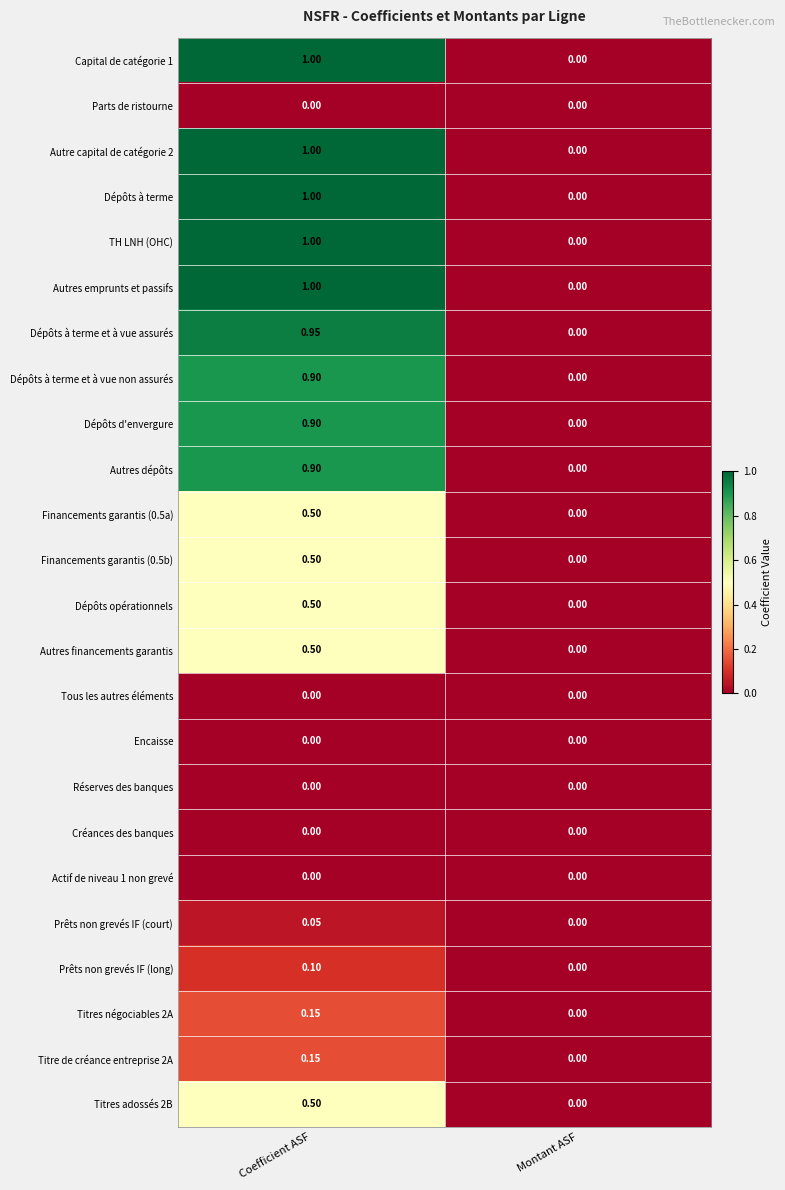

At which category is the sum across all series the highest?

Coefficient ASF